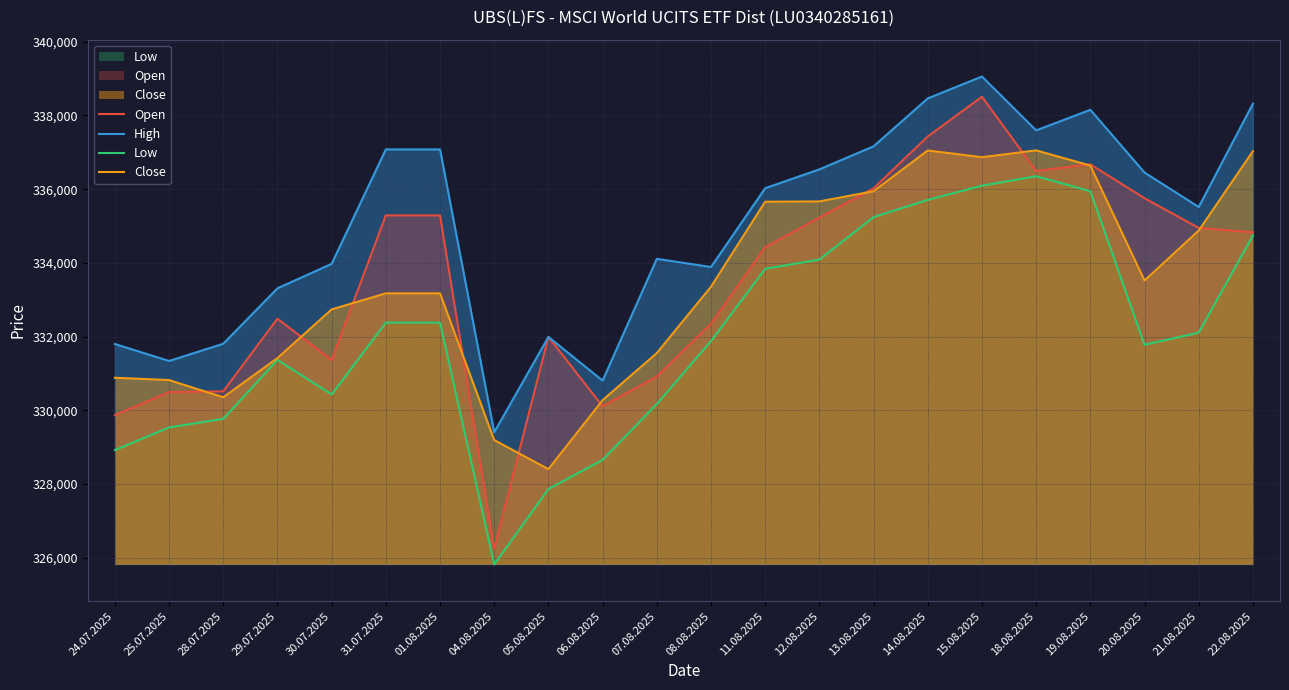

Is it true that Close equals 329193 at 04.08.2025?

True